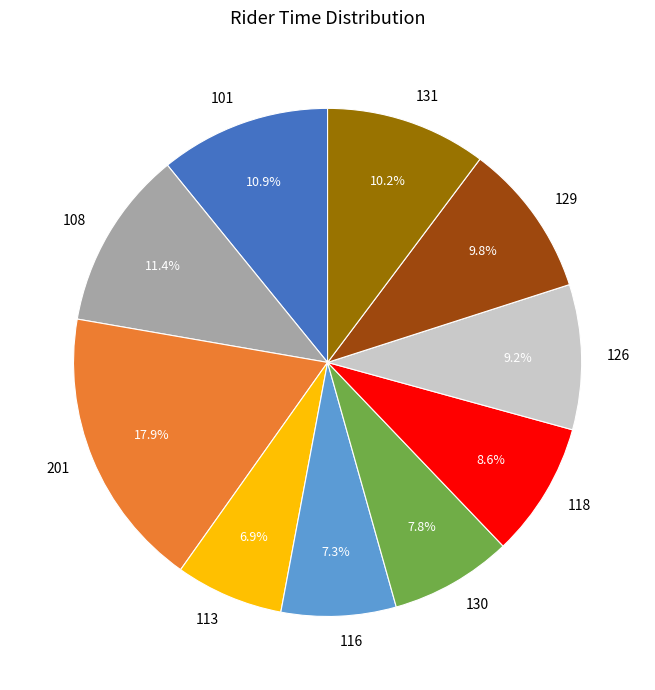

To the nearest percent, what portion does 101 represent?

11%